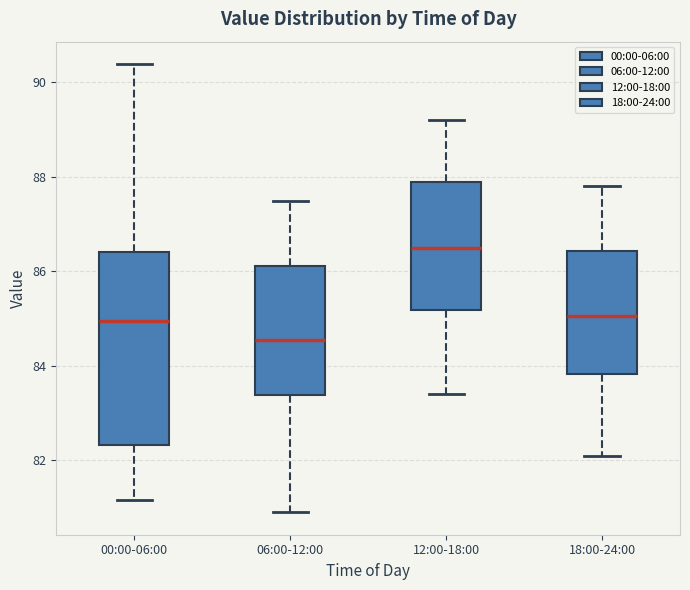

Comparing the boxes themselves (not the whiskers), which one is the tallest?

00:00-06:00